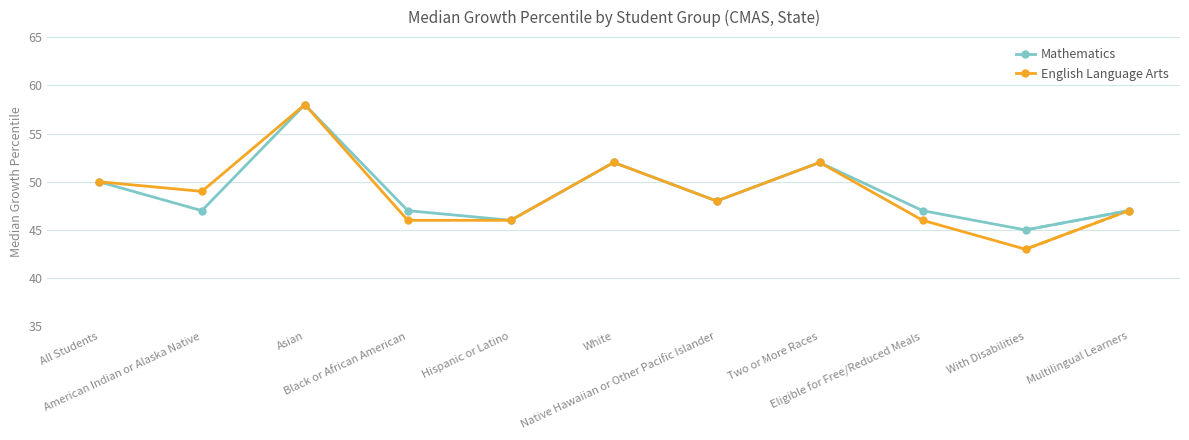

At which category does English Language Arts reach its first local peak?

Asian